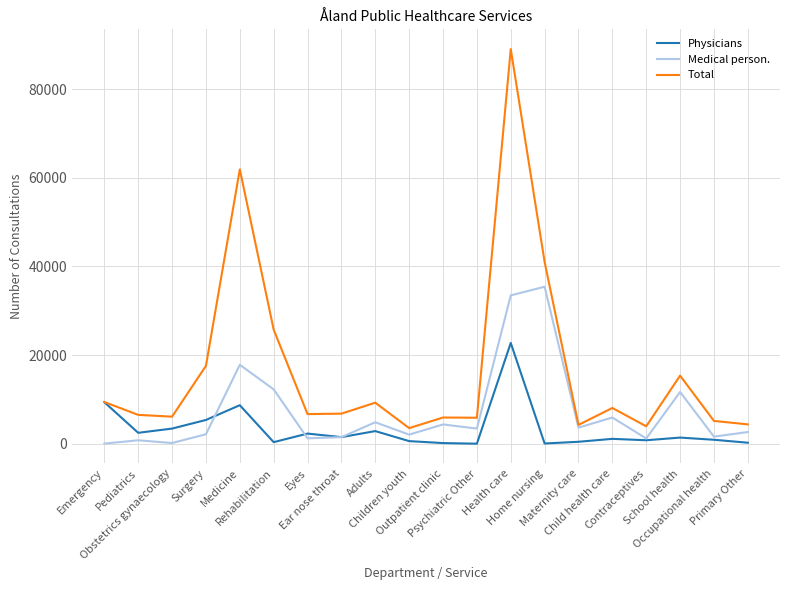

What position from the right is Psychiatric Other?

9